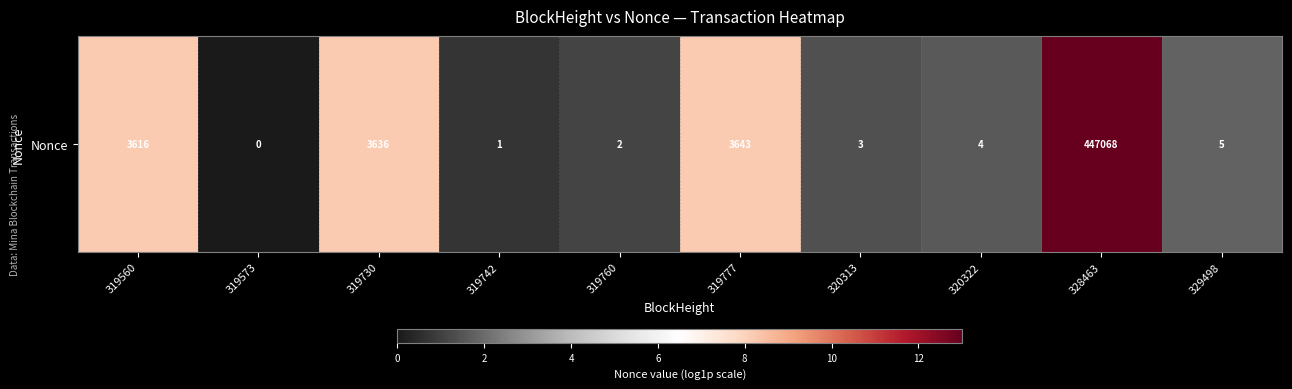

How many series are shown in this chart?

1